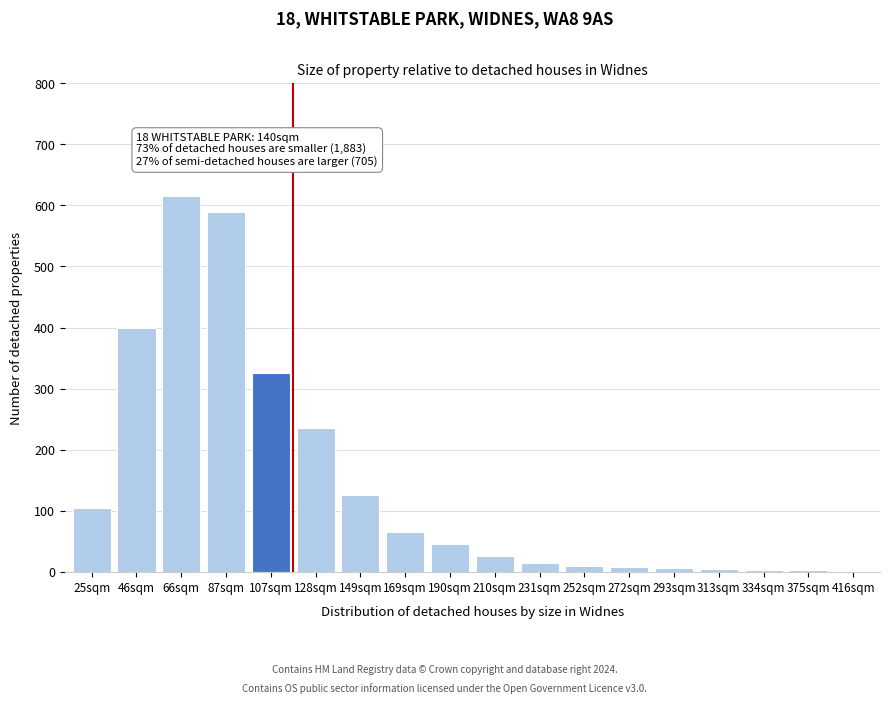

What is the sum of all values?

2579